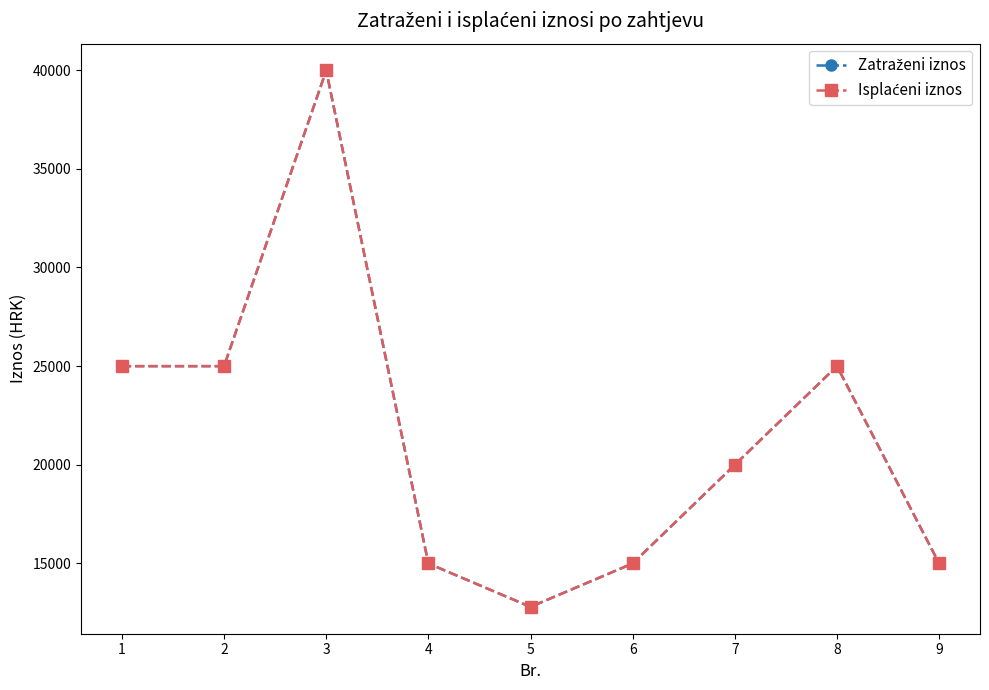

At 2, list the series in order from largest to smallest.

Zatraženi iznos, Isplaćeni iznos